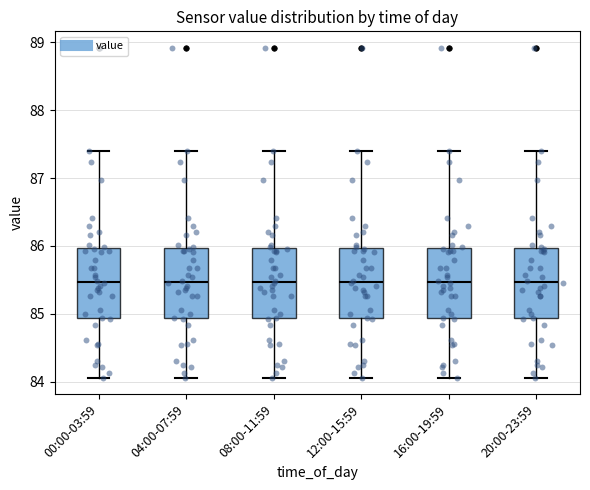

Where is the lower edge of the box for 16:00-19:59 on the y-axis? The values are not printed on the chart, so give them approximately, as read against the axis.

84.9